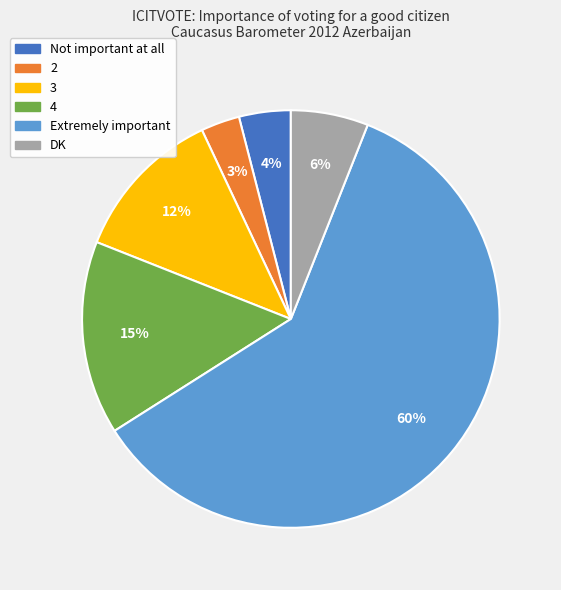

Rank the categories by value from highest to lowest.

Extremely important, 4, 3, DK, Not important at all, 2